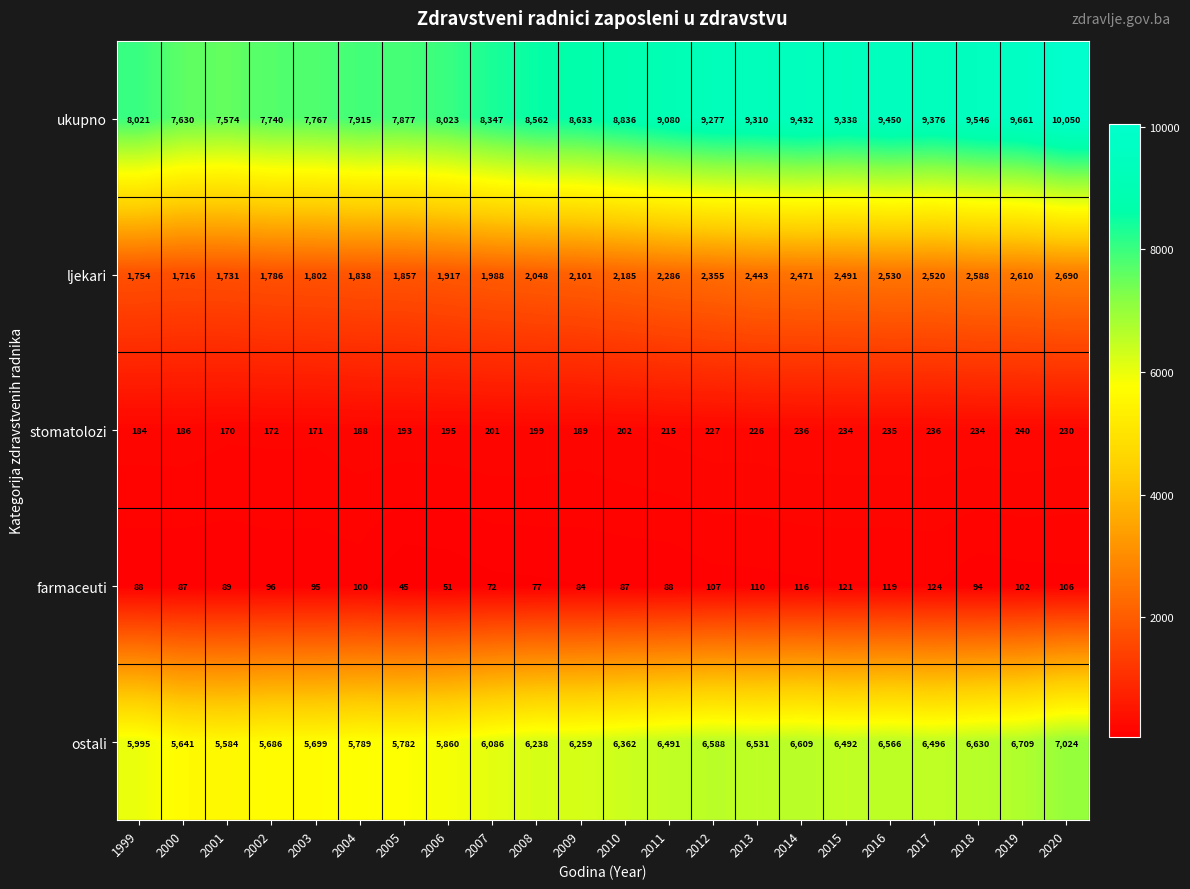

How many values in the ljekari series are below 2185?

11